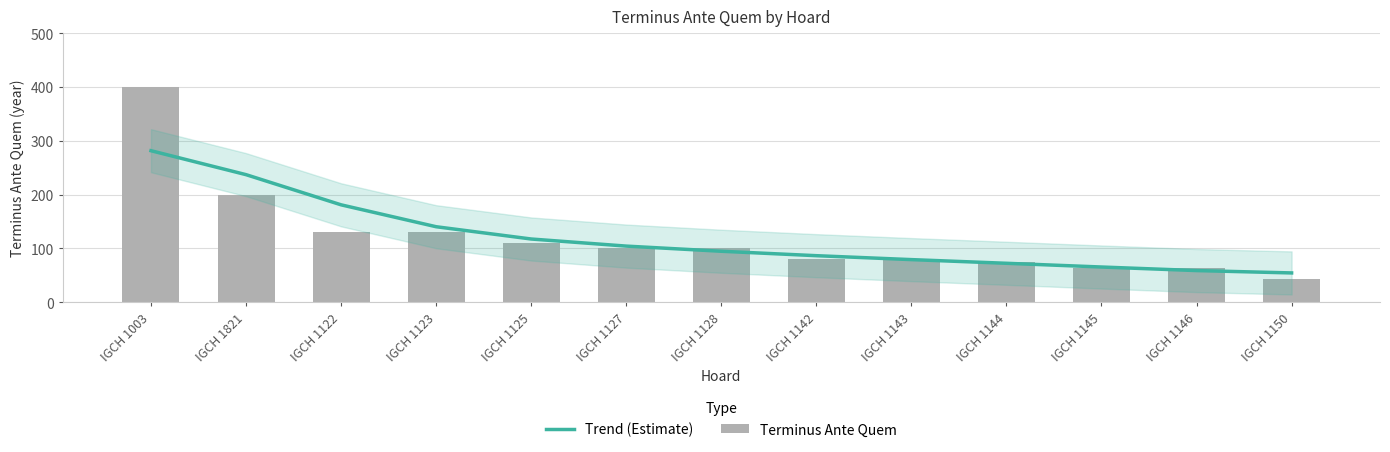

The Trend (Estimate) series shows 101.6 at IGCH 1145. True or false?

False